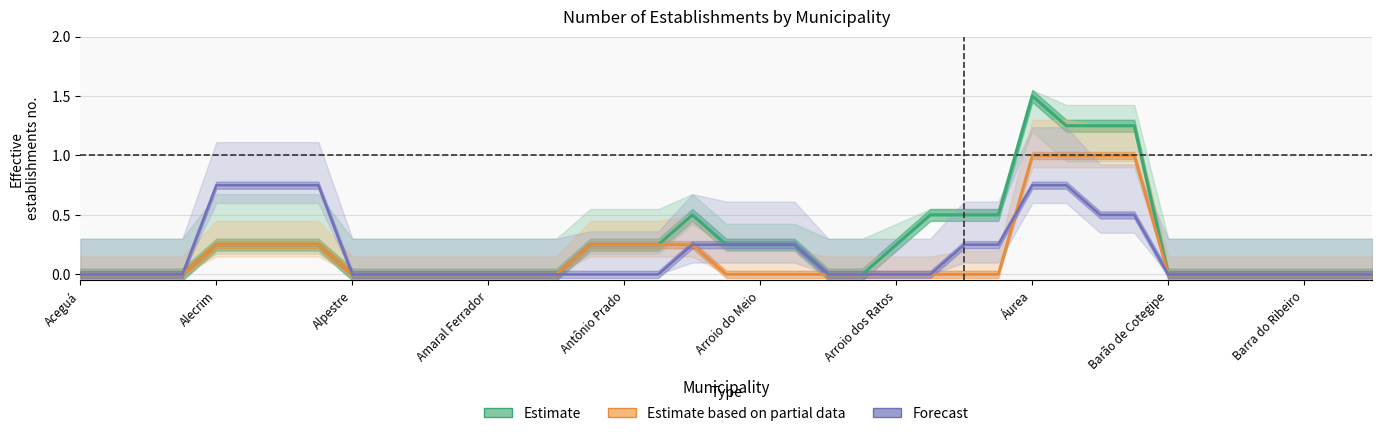

What is the difference between the maximum and second lowest values in the Forecast series?

0.8